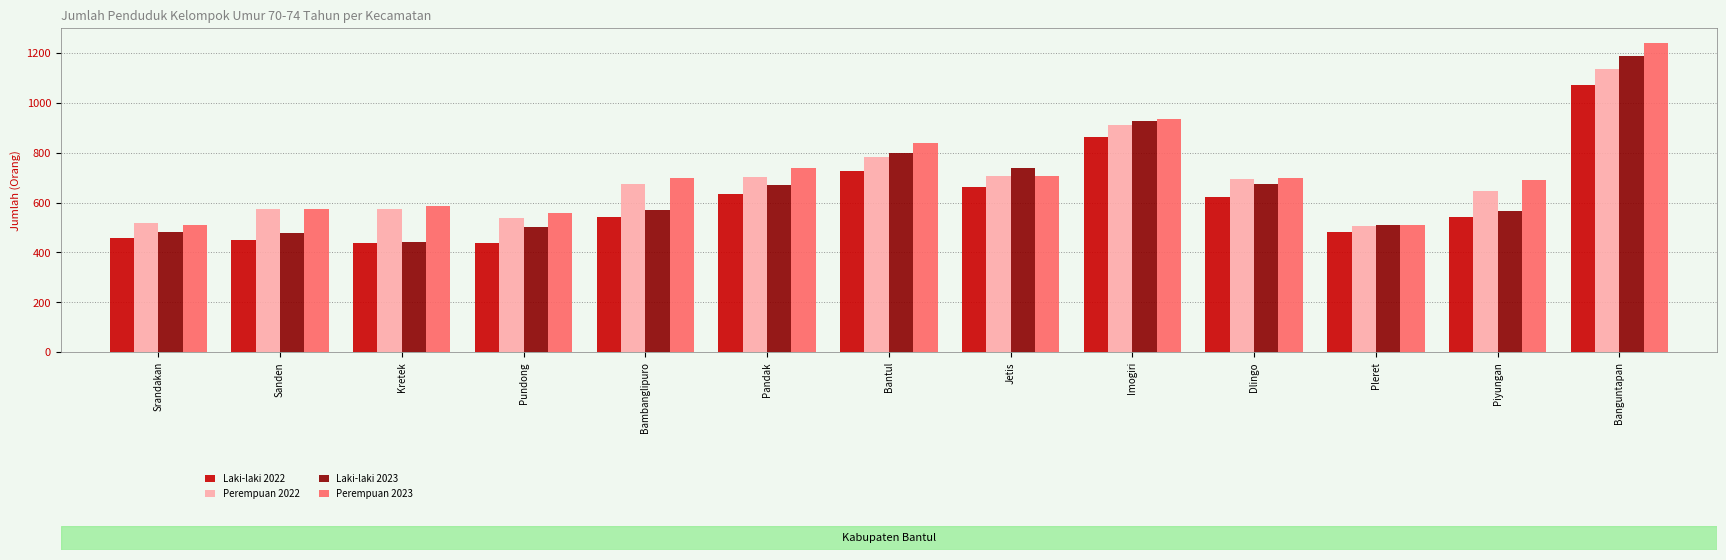

What is the label of the 9th bar from the right?

Bambanglipuro